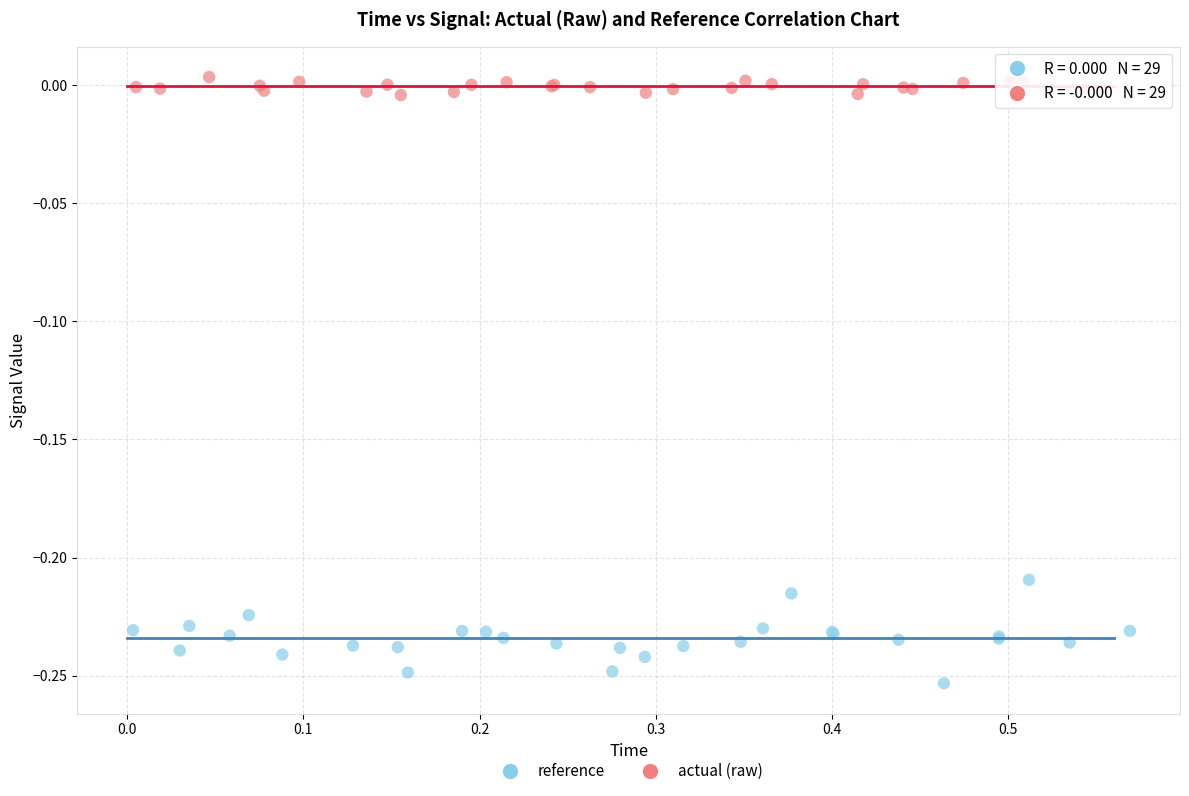

Which series contains the highest Y value?

actual (raw)